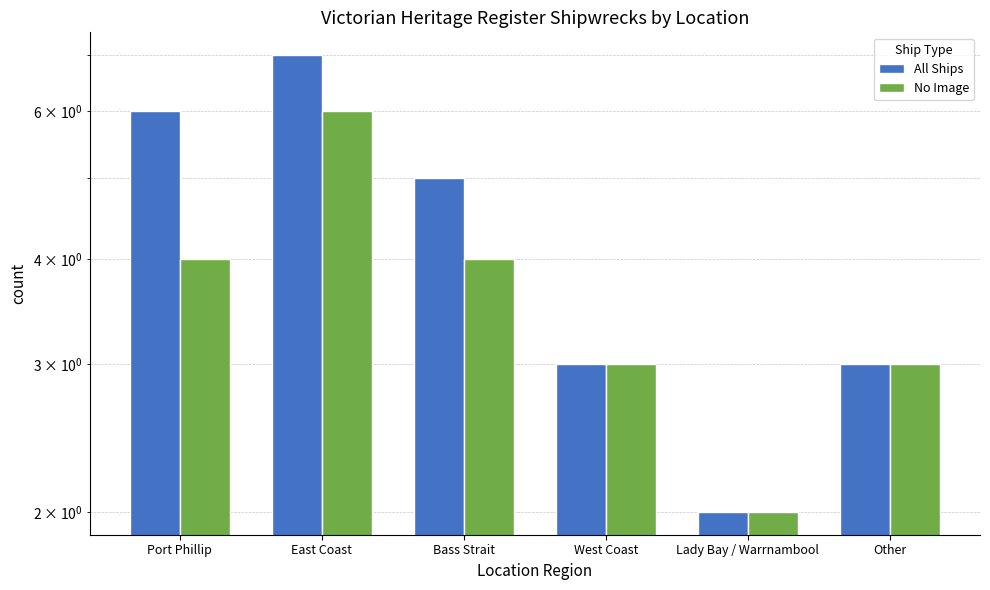

Where is All Ships nearest to the value 4?

Bass Strait